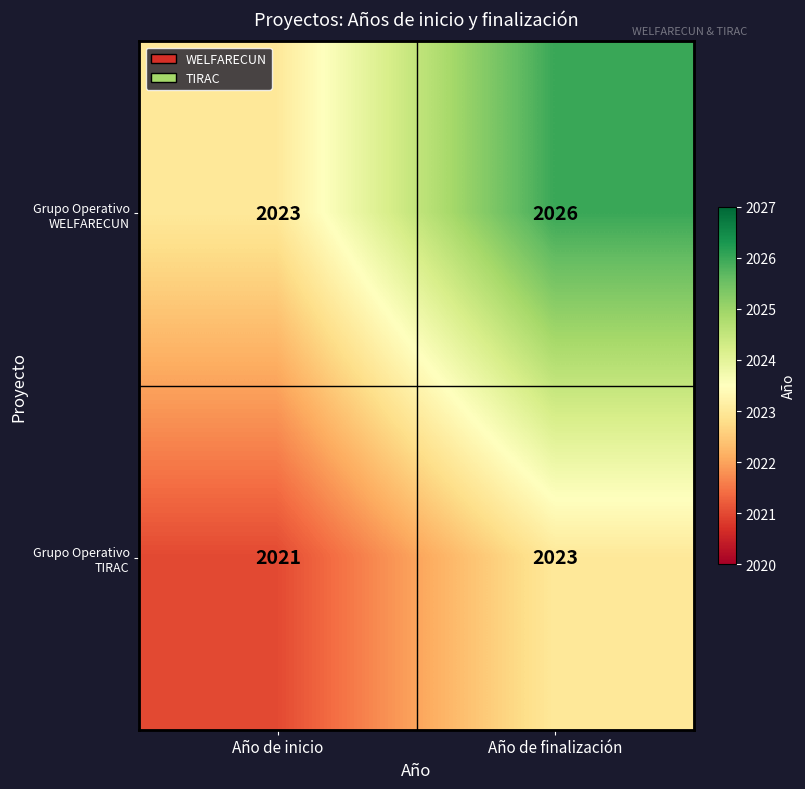

At how many categories does at least one series exceed 2021?

2